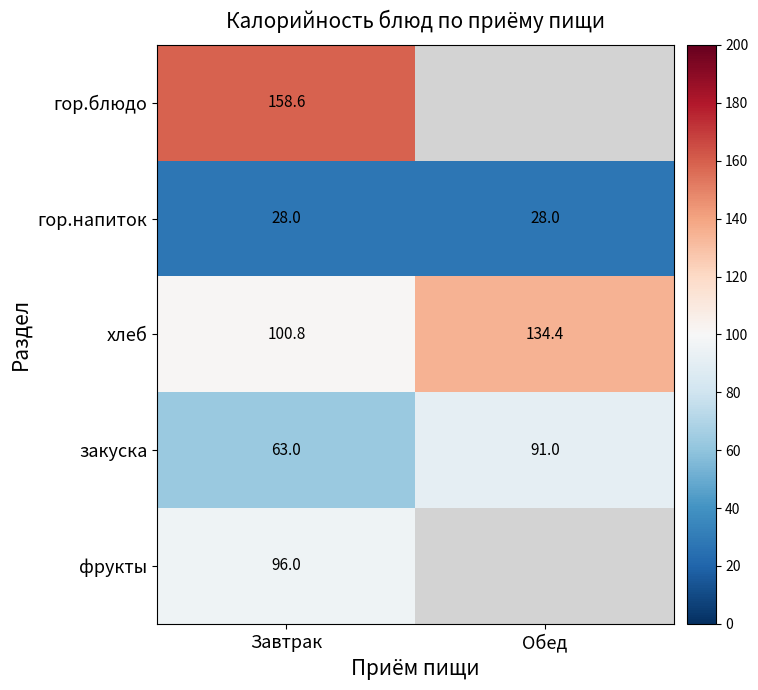

Rank the series at Завтрак from lowest to highest value.

гор.напиток, закуска, фрукты, хлеб, гор.блюдо